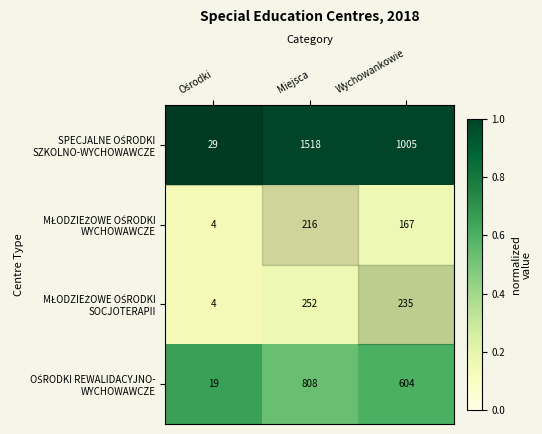

What is the spread (max minus min) of values at Miejsca?

1302